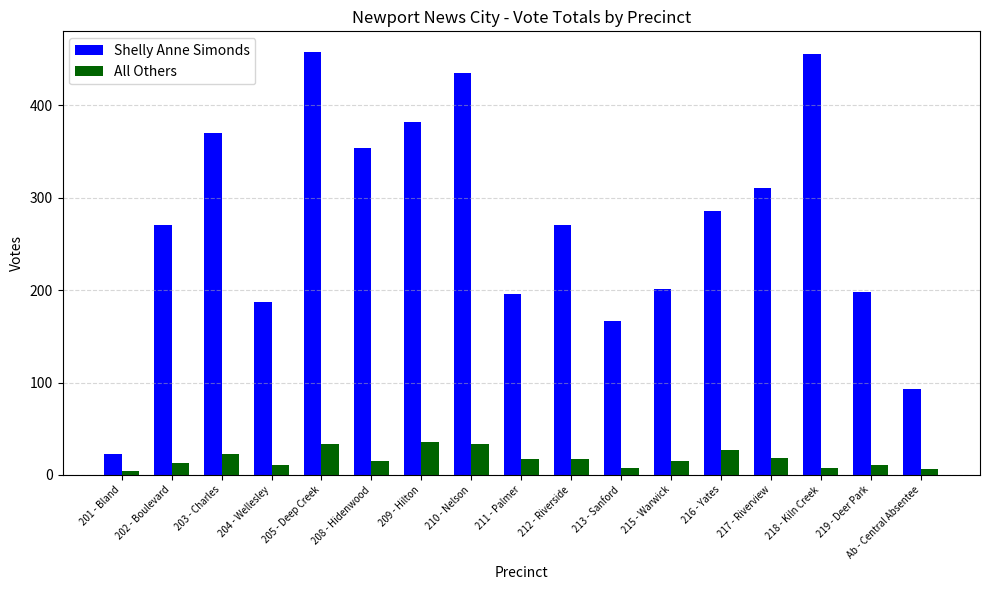

Count the number of categories in the chart.

17